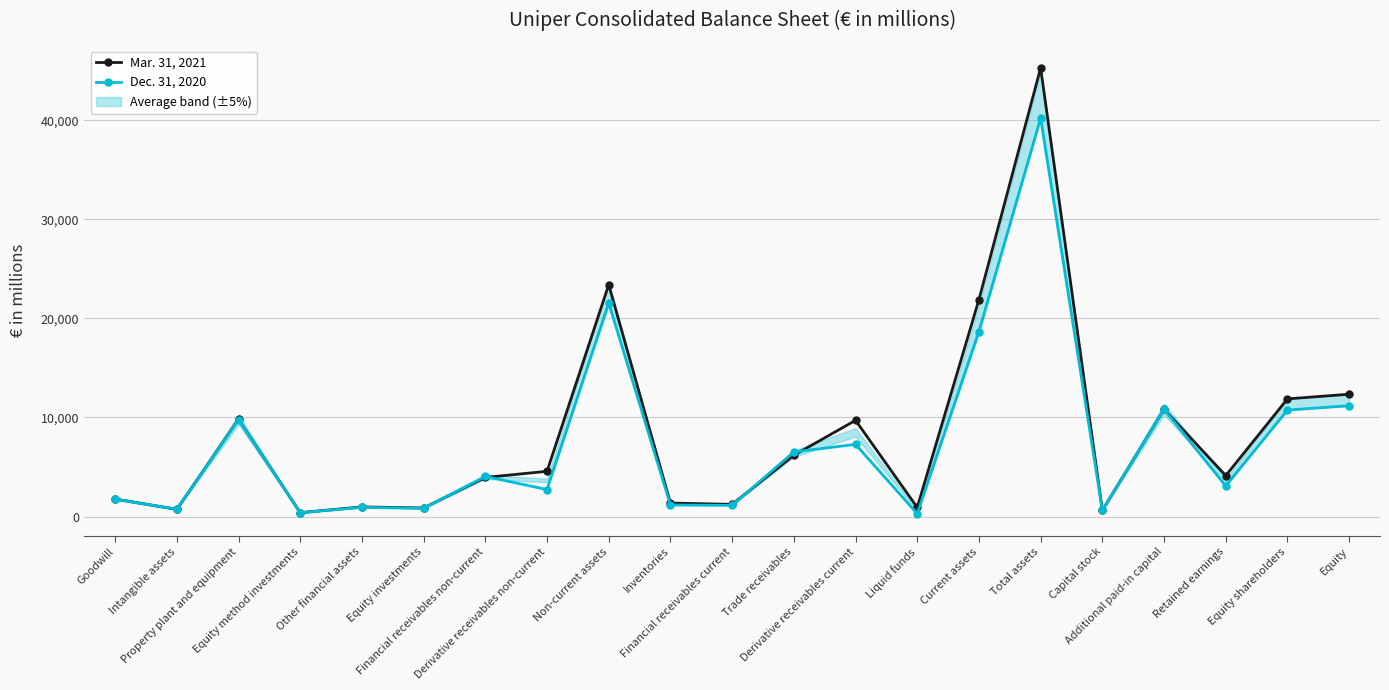

What is the difference between the Mar. 31, 2021 values at Non-current assets and Equity shareholders?

11528